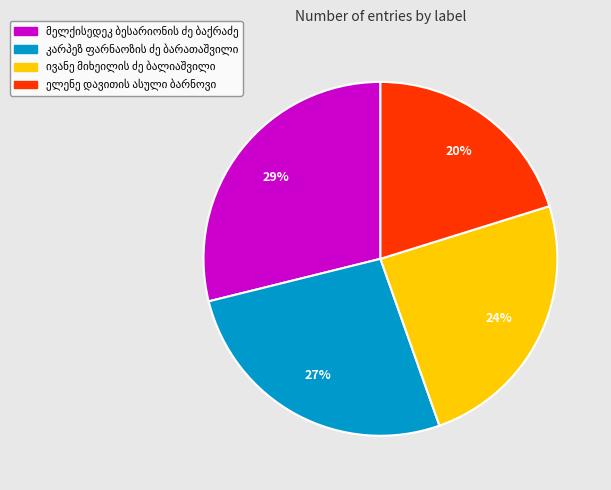

Is there a majority slice in this chart?

No